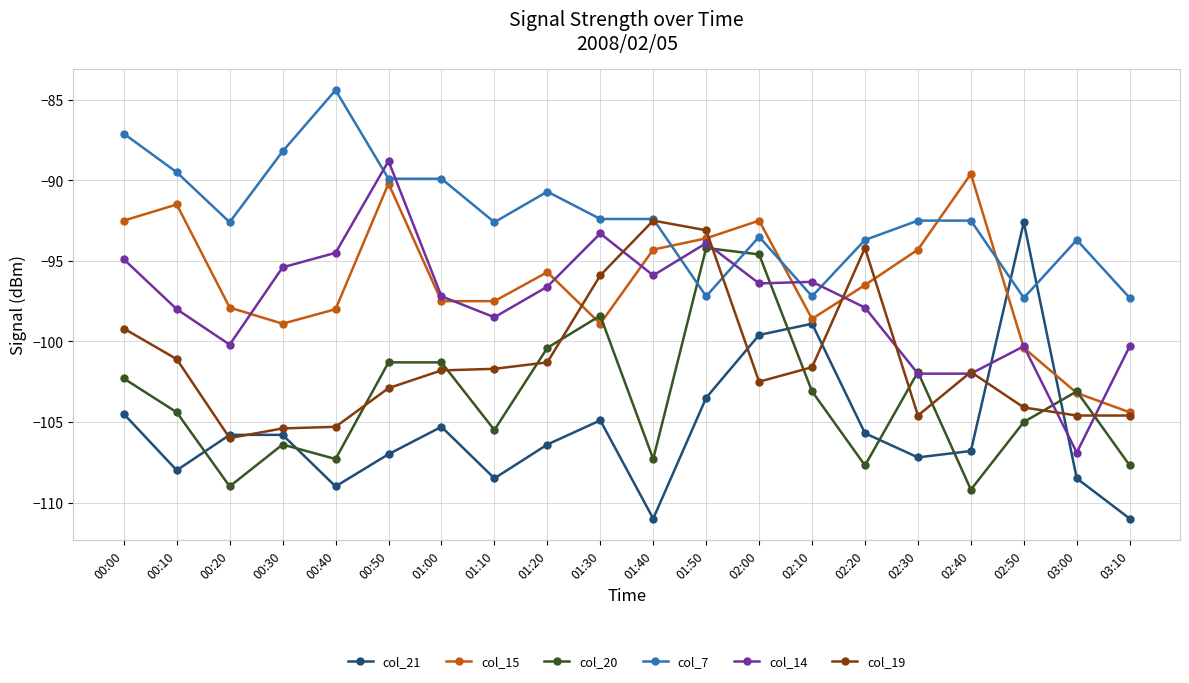

At which label does col_14 reach its peak?

00:50